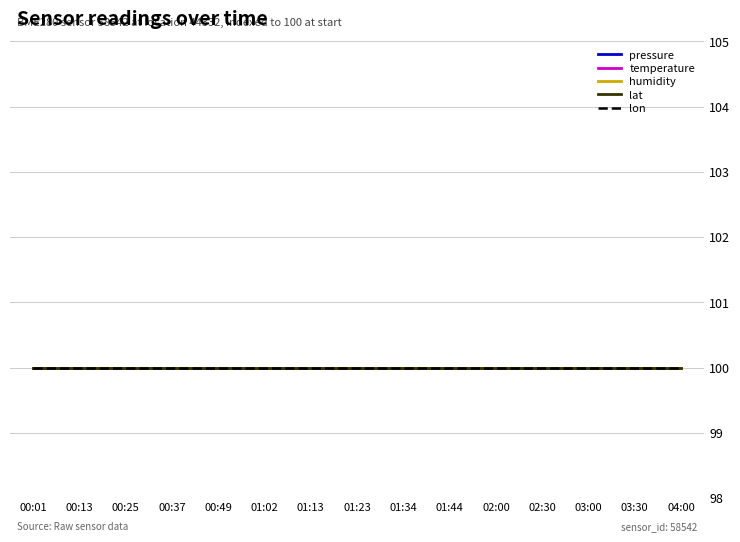

Count the number of categories in the chart.

15